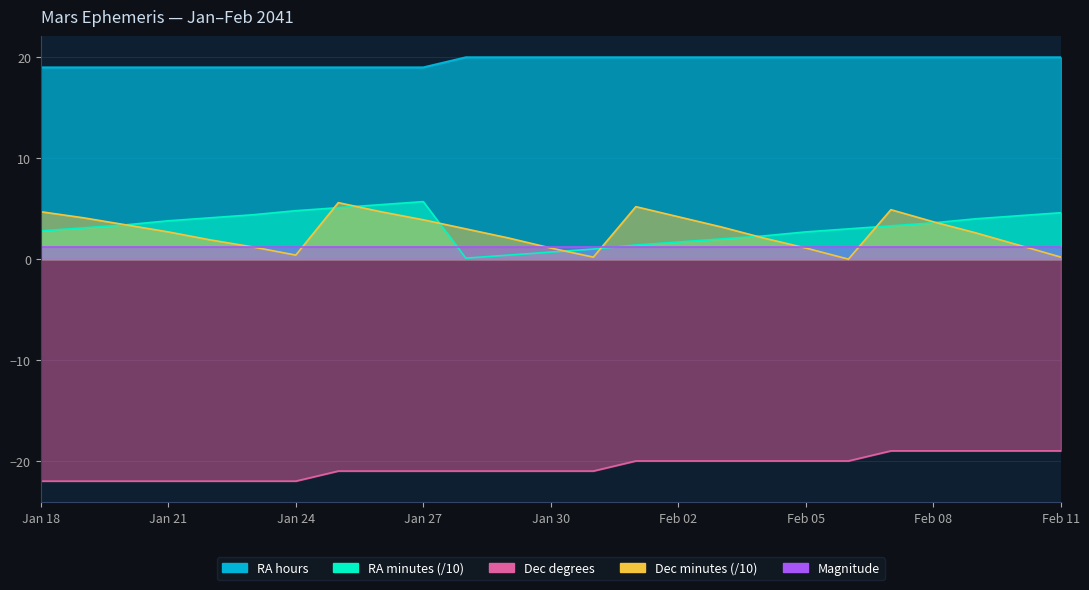

Which series has the largest total across all categories?

RA_hours